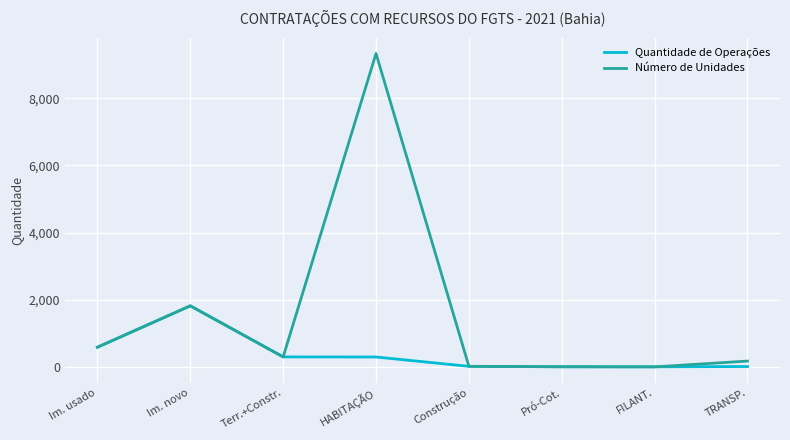

Does the chart have visible grid lines?

Yes